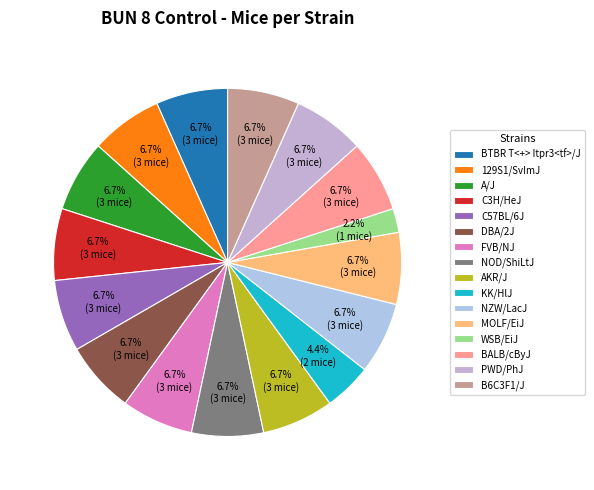

What is the total percentage of NZW/LacJ and MOLF/EiJ?

13.3%